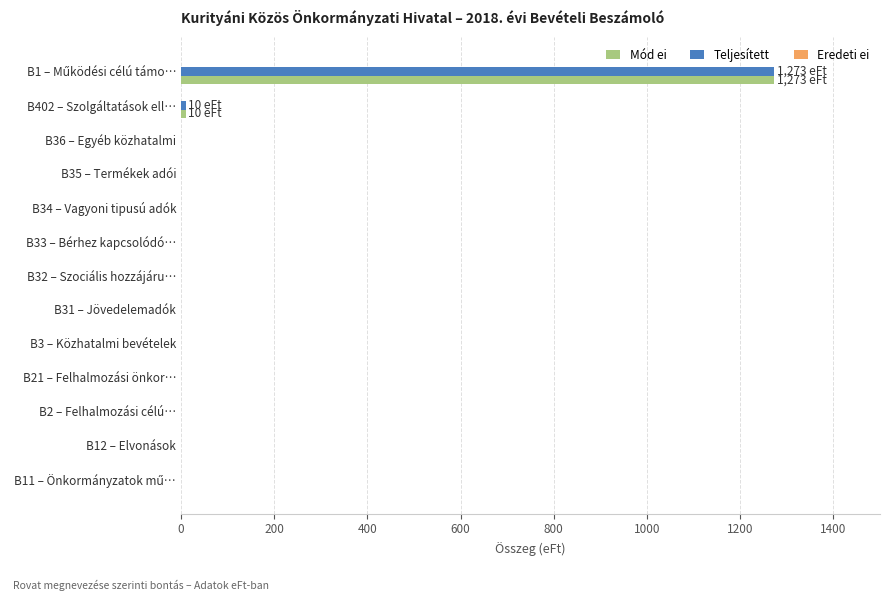

The value of Mód ei at B33 – Bérhez kapcsolódó… is 0. True or false?

True